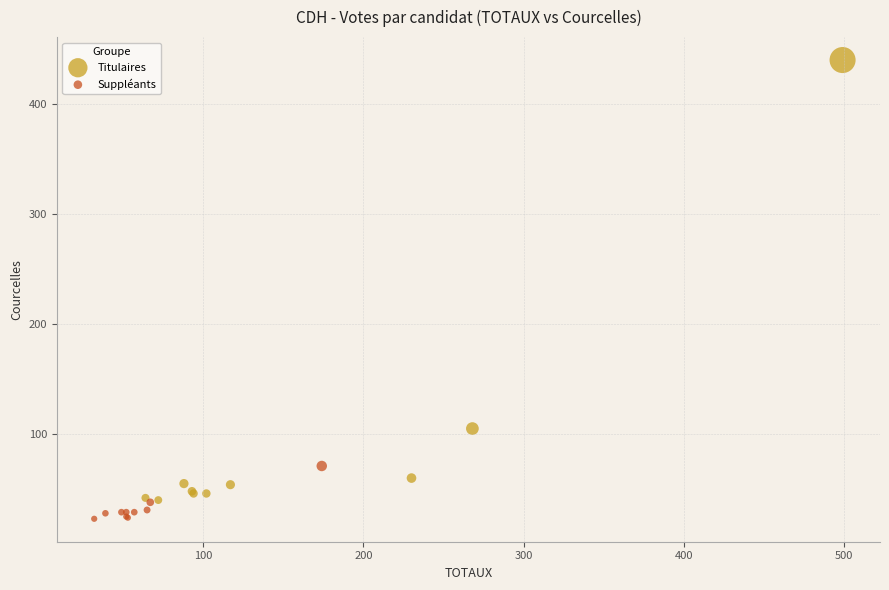

Which series has the widest spread of Y values?

Titulaires